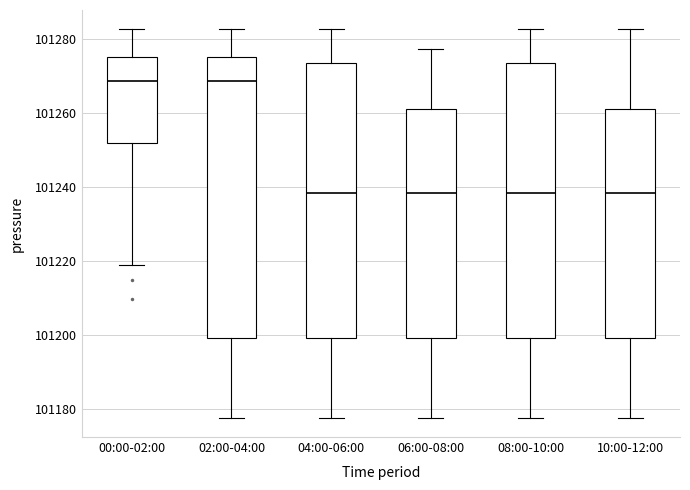

Reading left to right, transcribe this box plot: for each box, give where its median line is, the range the box spans, and where its two whiskers end, as read against the y-axis. The values are not printed on the chart, so give them approximately, as read against the axis.

00:00-02:00: median 101268, box 101252 to 101276, whiskers 101220 to 101282
02:00-04:00: median 101268, box 101200 to 101276, whiskers 101178 to 101282
04:00-06:00: median 101238, box 101200 to 101274, whiskers 101178 to 101282
06:00-08:00: median 101238, box 101200 to 101262, whiskers 101178 to 101278
08:00-10:00: median 101238, box 101200 to 101274, whiskers 101178 to 101282
10:00-12:00: median 101238, box 101200 to 101262, whiskers 101178 to 101282